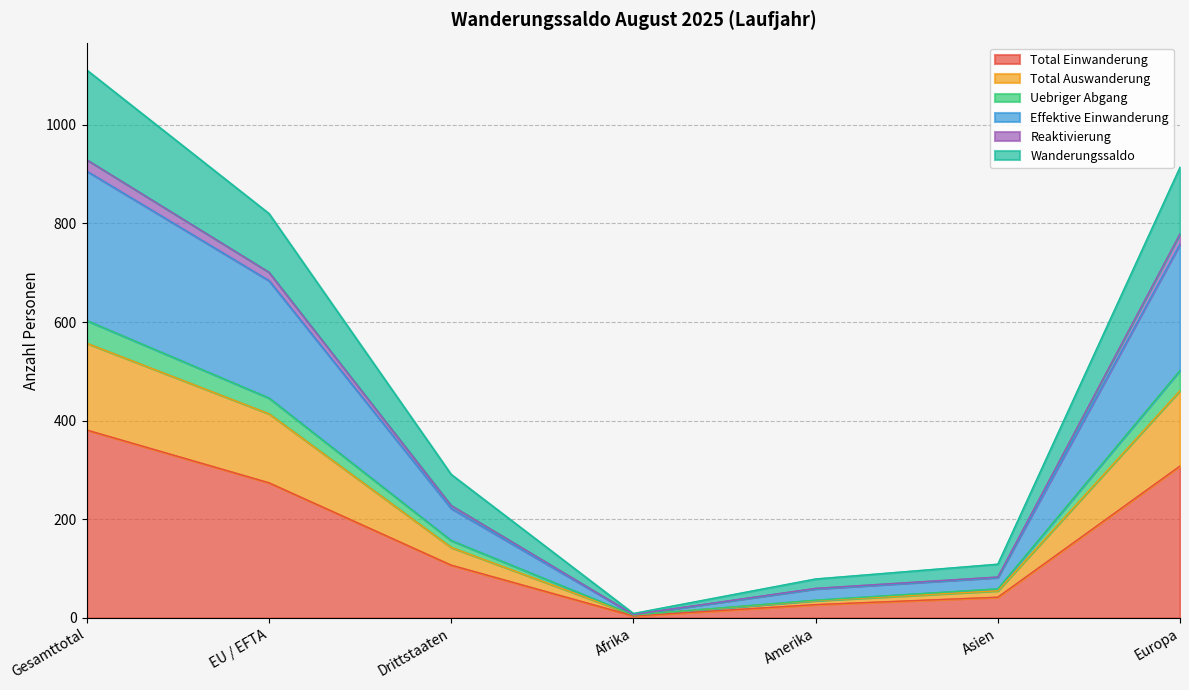

At which label does Wanderungssaldo first exceed 291?

Gesamttotal